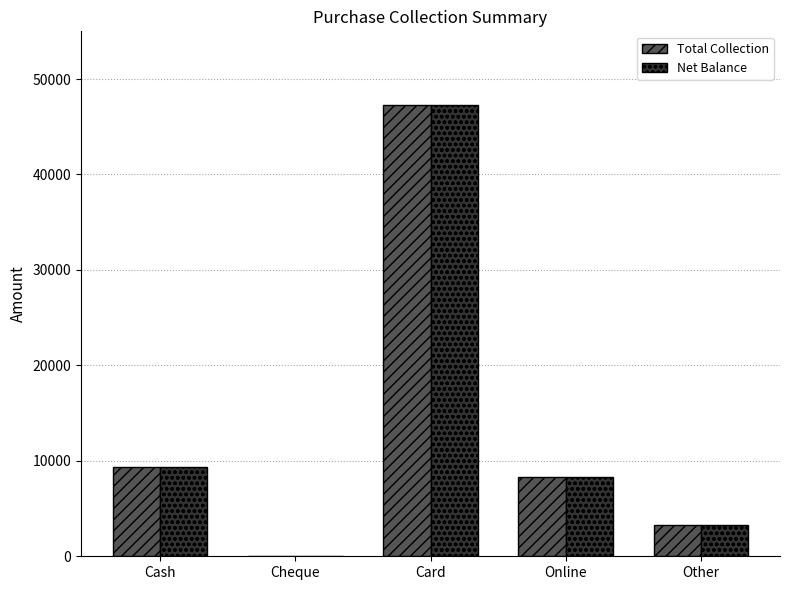

What is the sum of the Total Collection values at Card and Cheque?

47324